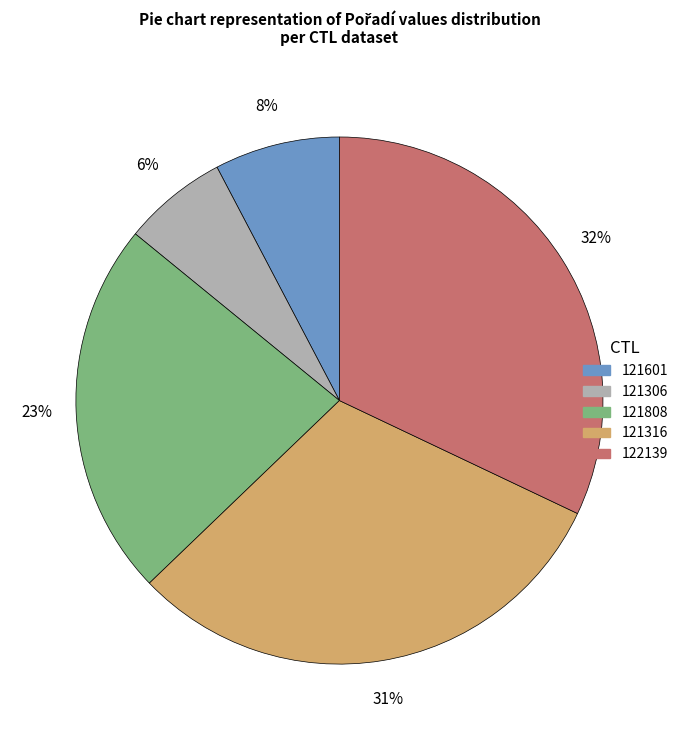

Is it true that 122139 is 32% of the pie?

True